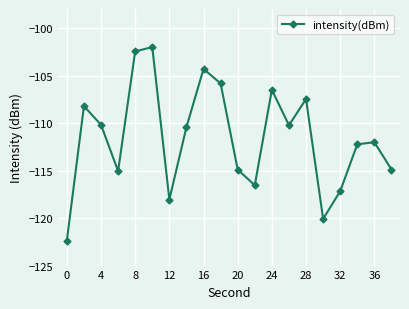

Reading left to right, what are all the values shown in this chart?

-122.4	-108.2	-110.2	-115.1	-102.5	-102.0	-118.1	-110.4	-104.3	-105.8	-114.9	-116.5	-106.5	-110.2	-107.5	-120.1	-117.2	-112.2	-112.0	-114.9